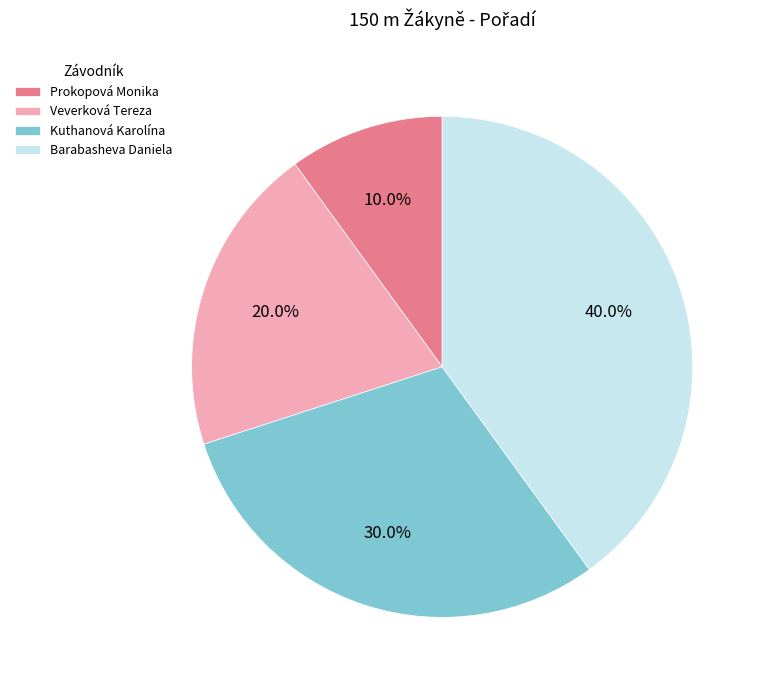

To the nearest percent, what percentage of the pie is Kuthanová Karolína?

30%